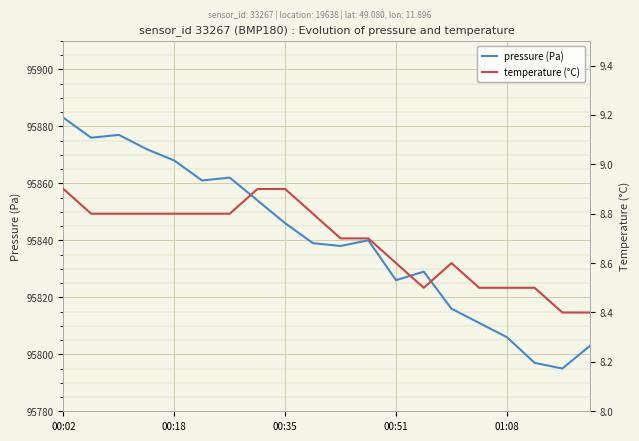

Which series changed the most between 00:35 and 00:51?

pressure (Pa)